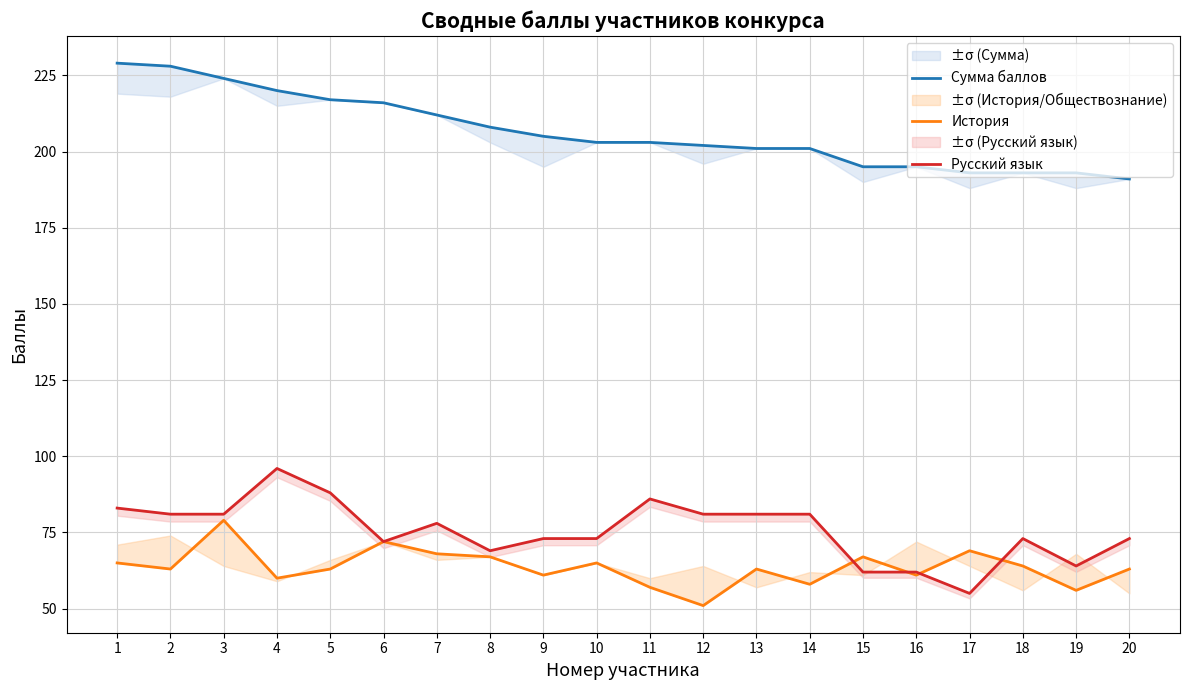

What is the difference between the maximum and minimum values in the Сумма баллов series?

38